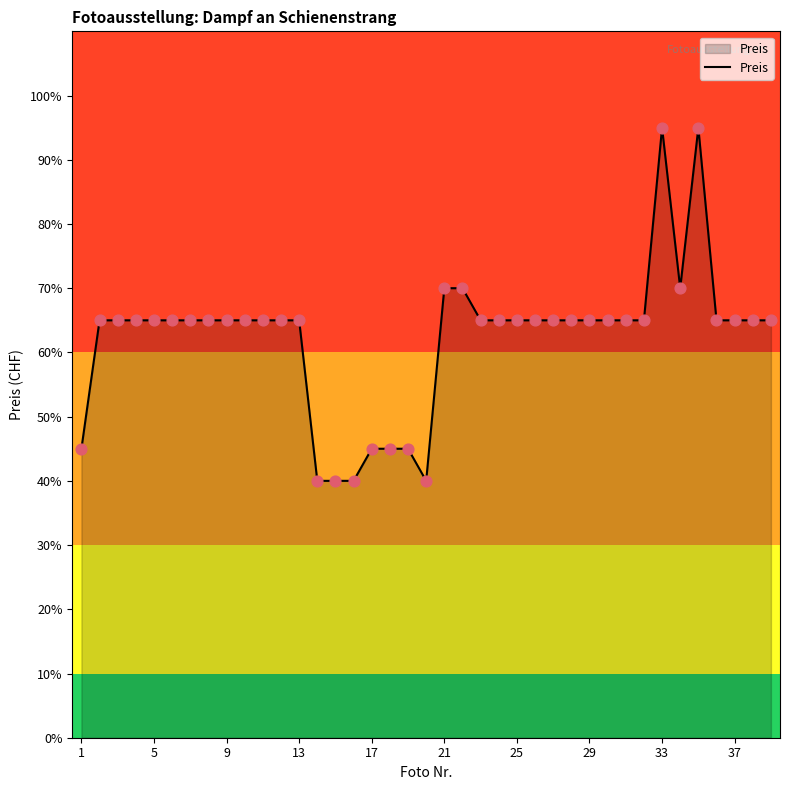

What is the smallest value displayed?

40